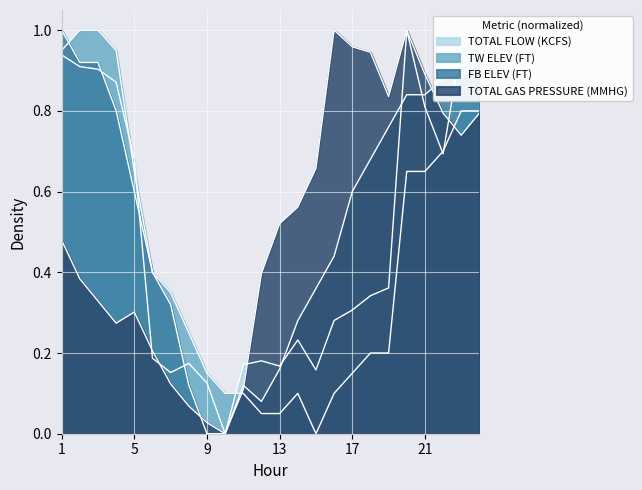

Between which two adjacent categories do FB ELEV (FT) and TOTAL FLOW (KCFS) first intersect?

3 and 4